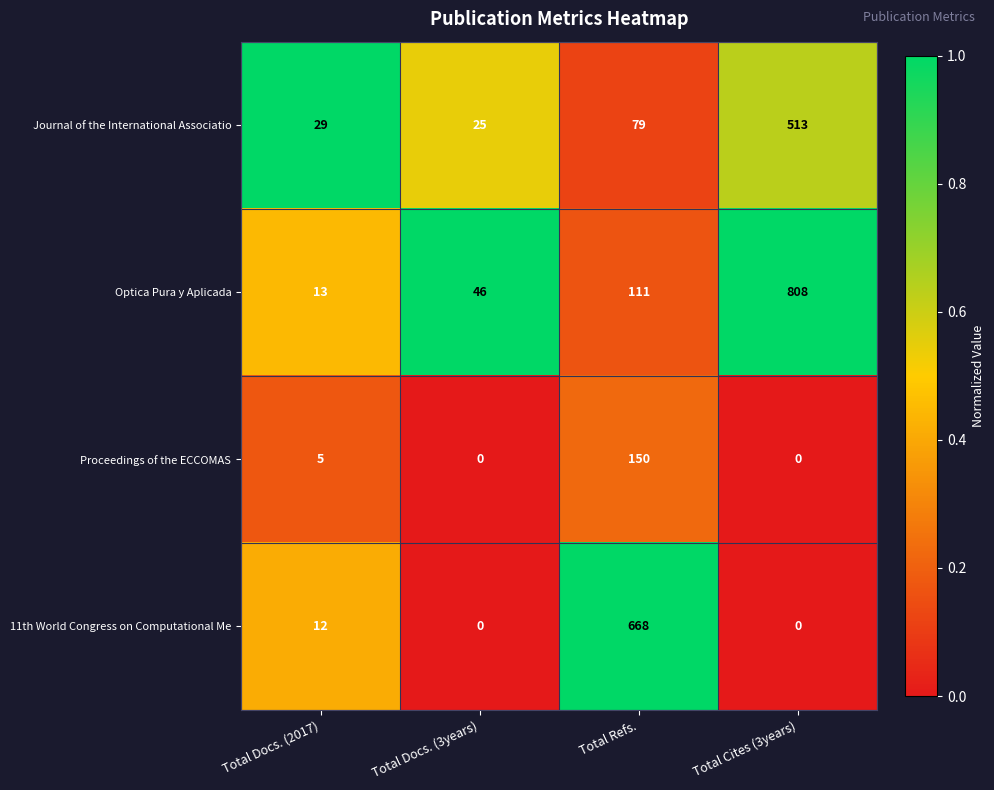

Reading right to left, list all the values displayed in this chart.

Journal of the International Associatio: Total Cites (3years)=513	Total Refs.=79	Total Docs. (3years)=25	Total Docs. (2017)=29
Optica Pura y Aplicada: Total Cites (3years)=808	Total Refs.=111	Total Docs. (3years)=46	Total Docs. (2017)=13
Proceedings of the ECCOMAS: Total Cites (3years)=0	Total Refs.=150	Total Docs. (3years)=0	Total Docs. (2017)=5
11th World Congress on Computational Me: Total Cites (3years)=0	Total Refs.=668	Total Docs. (3years)=0	Total Docs. (2017)=12